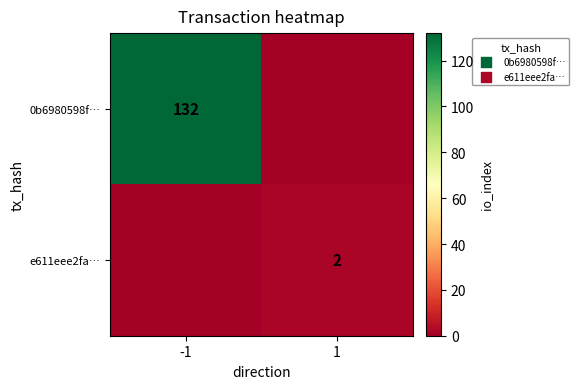

What is the total value across all series at -1?

132